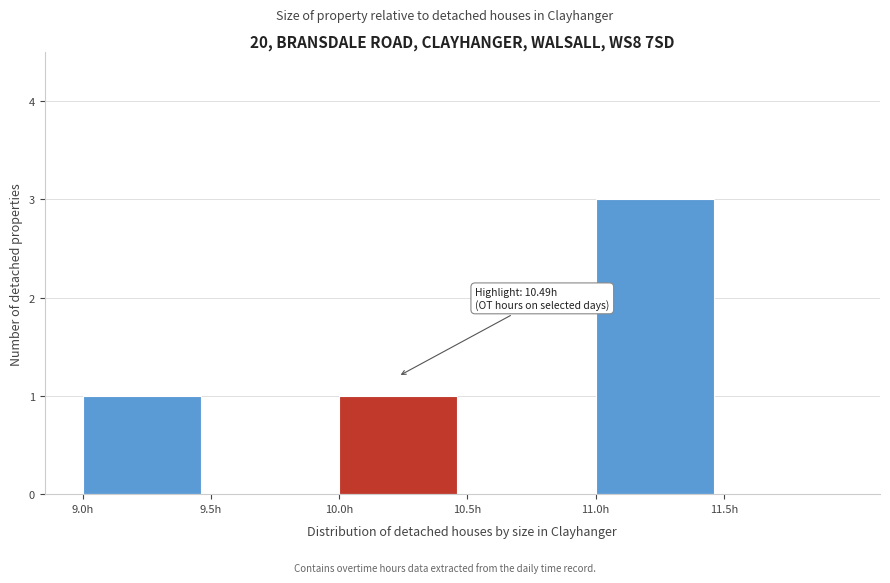

Which range on the x-axis has the tallest bar?

11.0 to 11.5